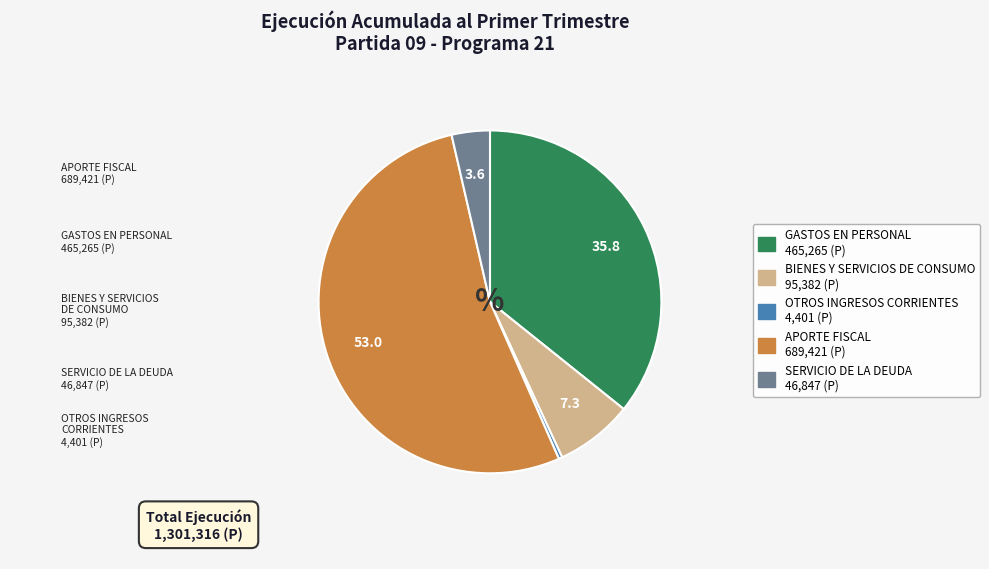

Is it true that GASTOS EN PERSONAL is 26% of the pie?

False